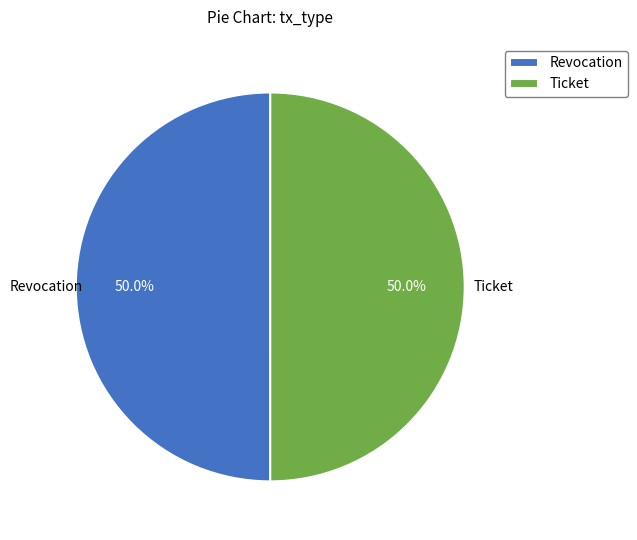

What is the ratio of the value at Ticket to the value at Revocation?

1.0